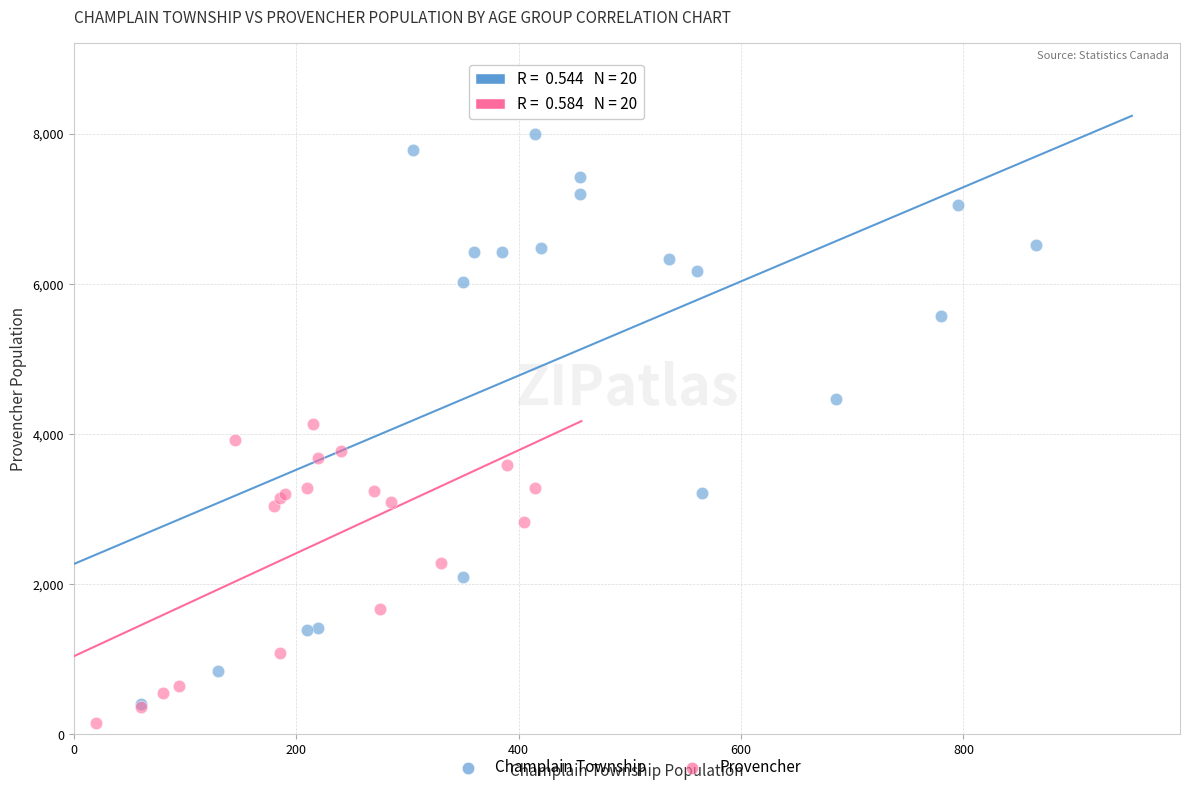

Which series contains the highest Y value?

Champlain Township